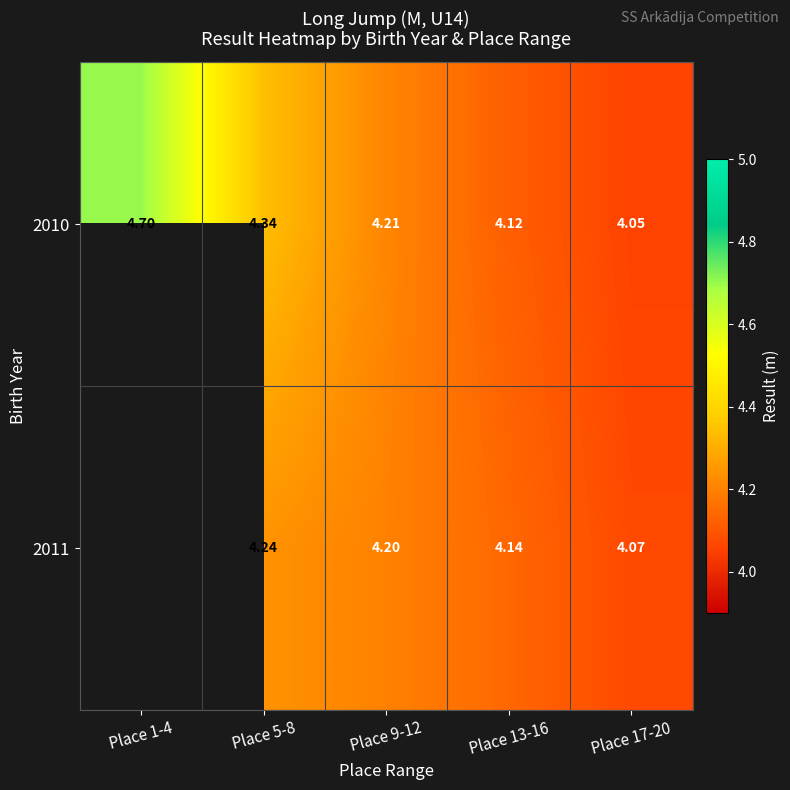

At which label does 2011 first exceed 4?

Place 5-8